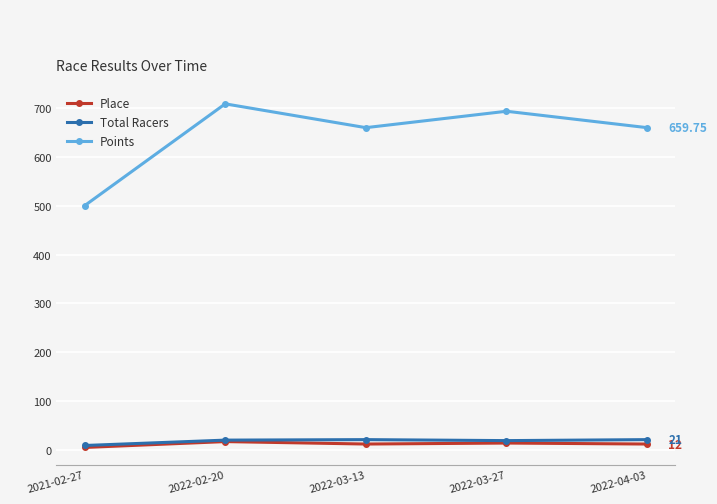

True or false: Points and Total Racers intersect in this chart.

False